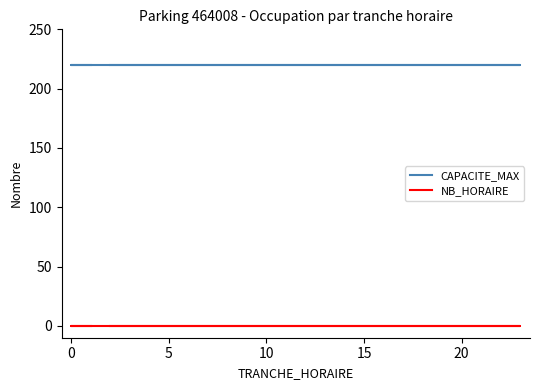

True or false: CAPACITE_MAX has a value of 389 at 15.

False